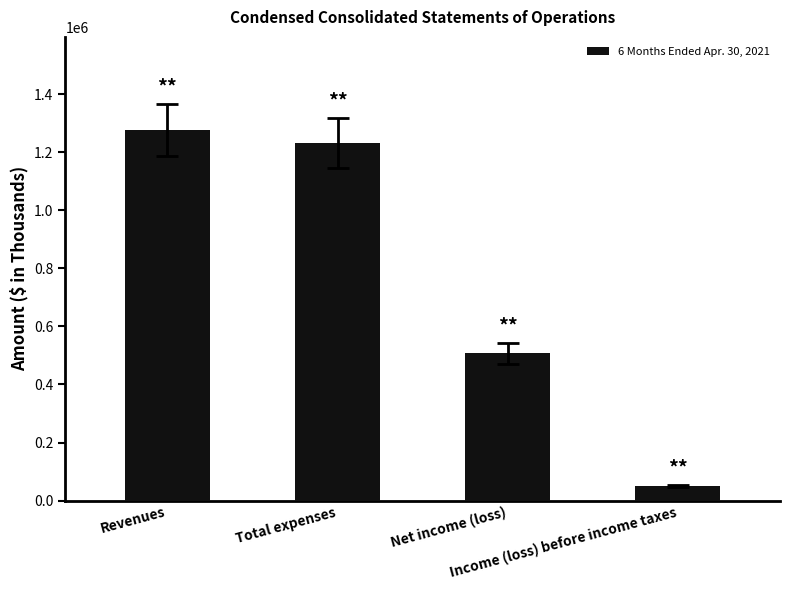

How many data points does each series have?

4